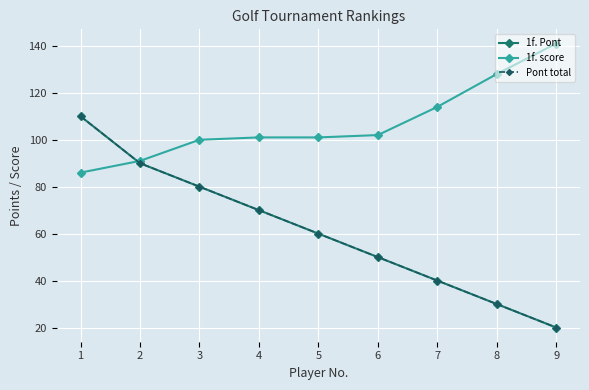

List the labels in order of 1f. score value, smallest first.

1, 2, 3, 4, 5, 6, 7, 8, 9